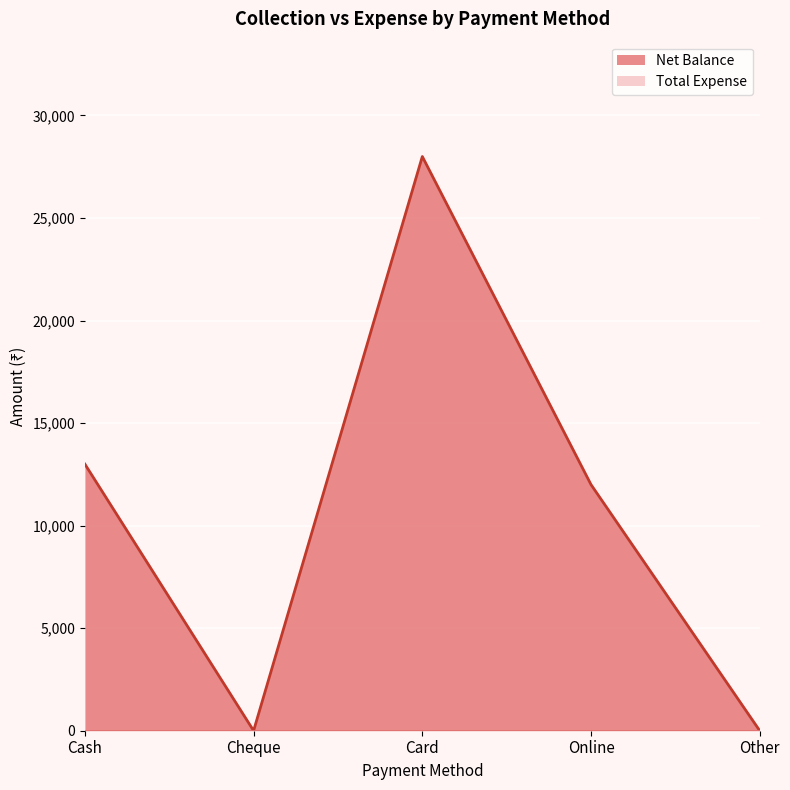

What is the approximate value at Online, to the nearest 50?

12000